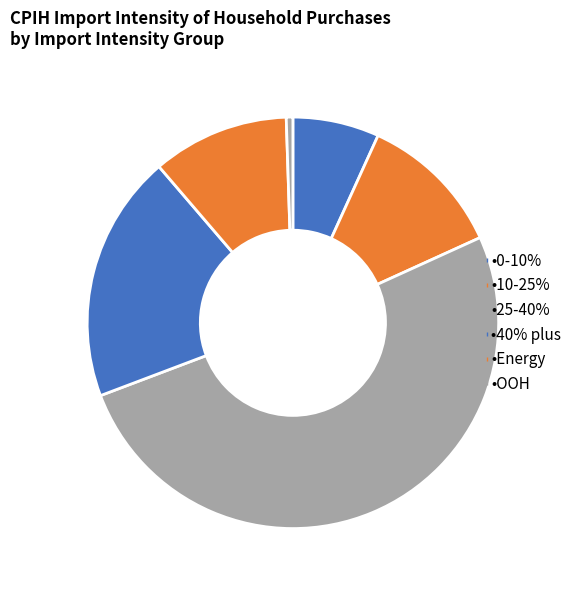

How many segments does this pie chart have?

6